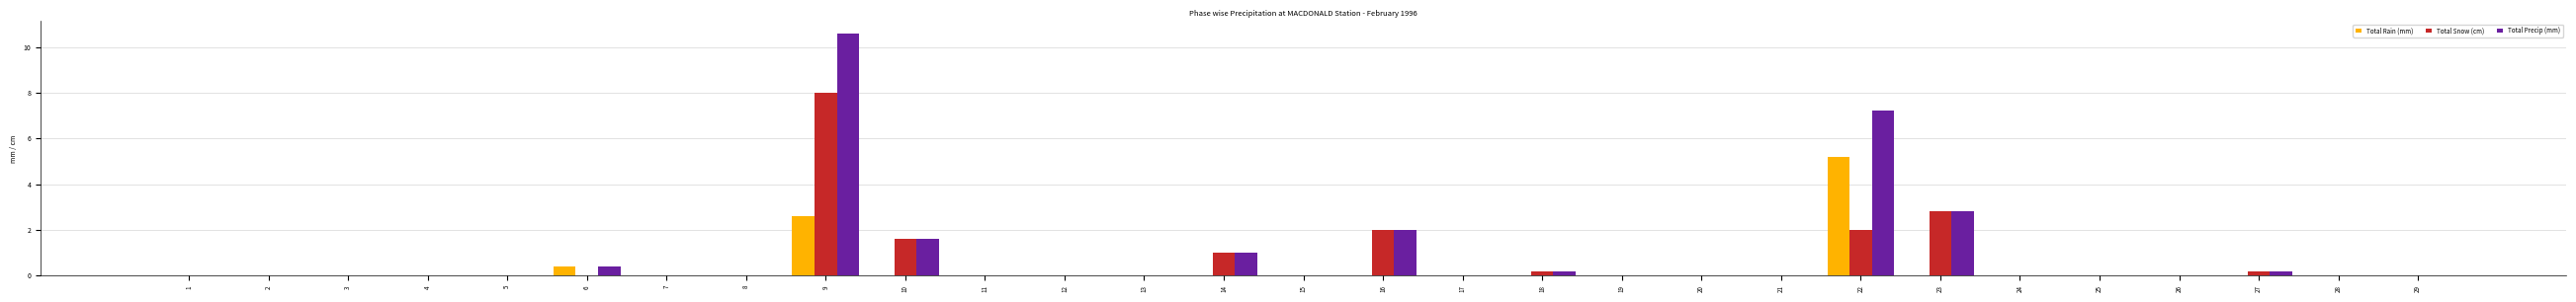

Are the bars horizontal?

No